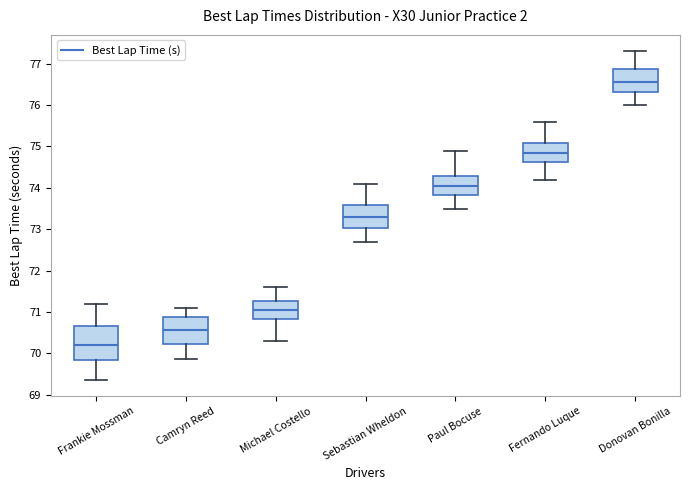

Reading left to right, read every box against the y-axis: the position of its median line, the range the box covers, and the ends of its whiskers. The values are not printed on the chart, so give them approximately, as read against the axis.

Frankie Mossman: median 70.2, box 69.8 to 70.7, whiskers 69.4 to 71.2
Camryn Reed: median 70.6, box 70.2 to 70.9, whiskers 69.9 to 71.1
Michael Costello: median 71.1, box 70.8 to 71.3, whiskers 70.3 to 71.6
Sebastian Wheldon: median 73.3, box 73.0 to 73.6, whiskers 72.7 to 74.1
Paul Bocuse: median 74.1, box 73.8 to 74.3, whiskers 73.5 to 74.9
Fernando Luque: median 74.9, box 74.6 to 75.1, whiskers 74.2 to 75.6
Donovan Bonilla: median 76.6, box 76.3 to 76.9, whiskers 76.0 to 77.3